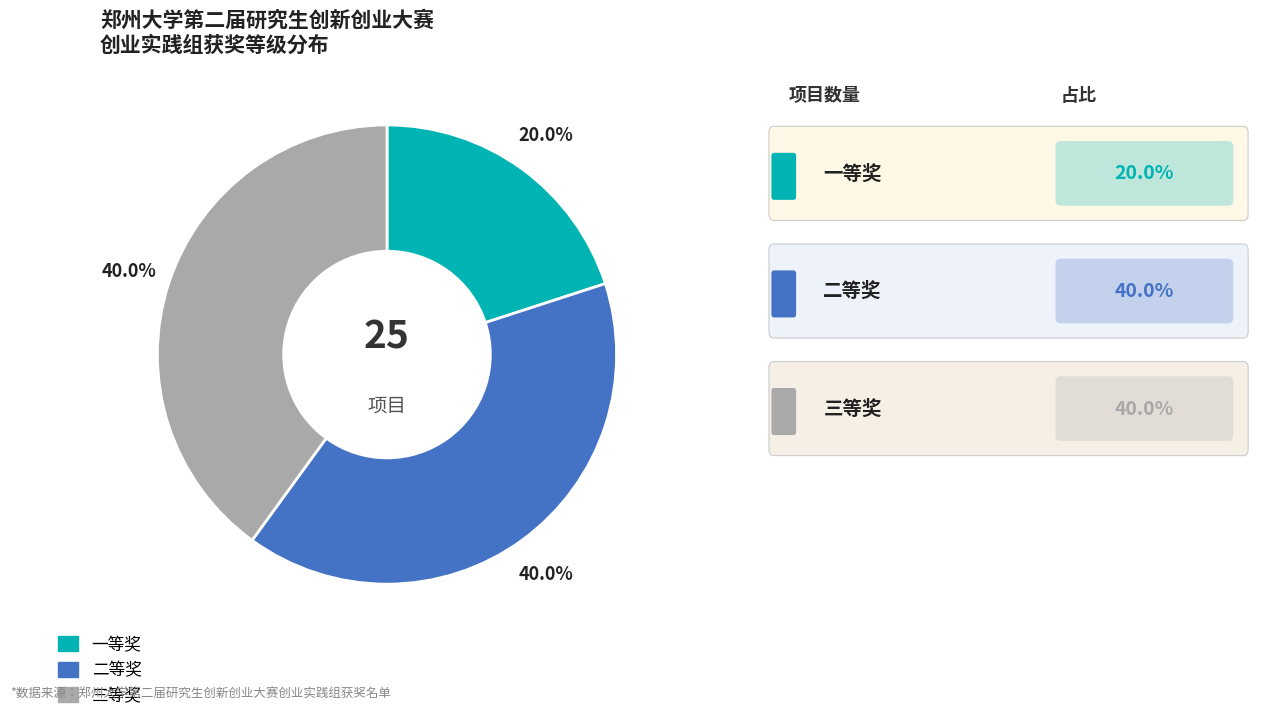

Is there a majority slice in this chart?

No